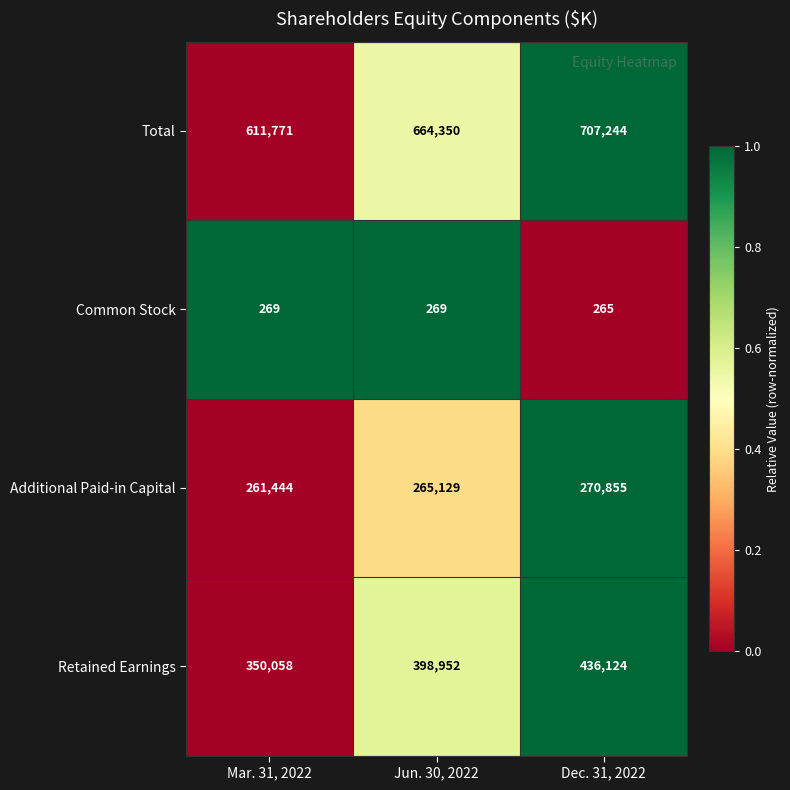

At which category is the sum across all series the highest?

Dec. 31, 2022